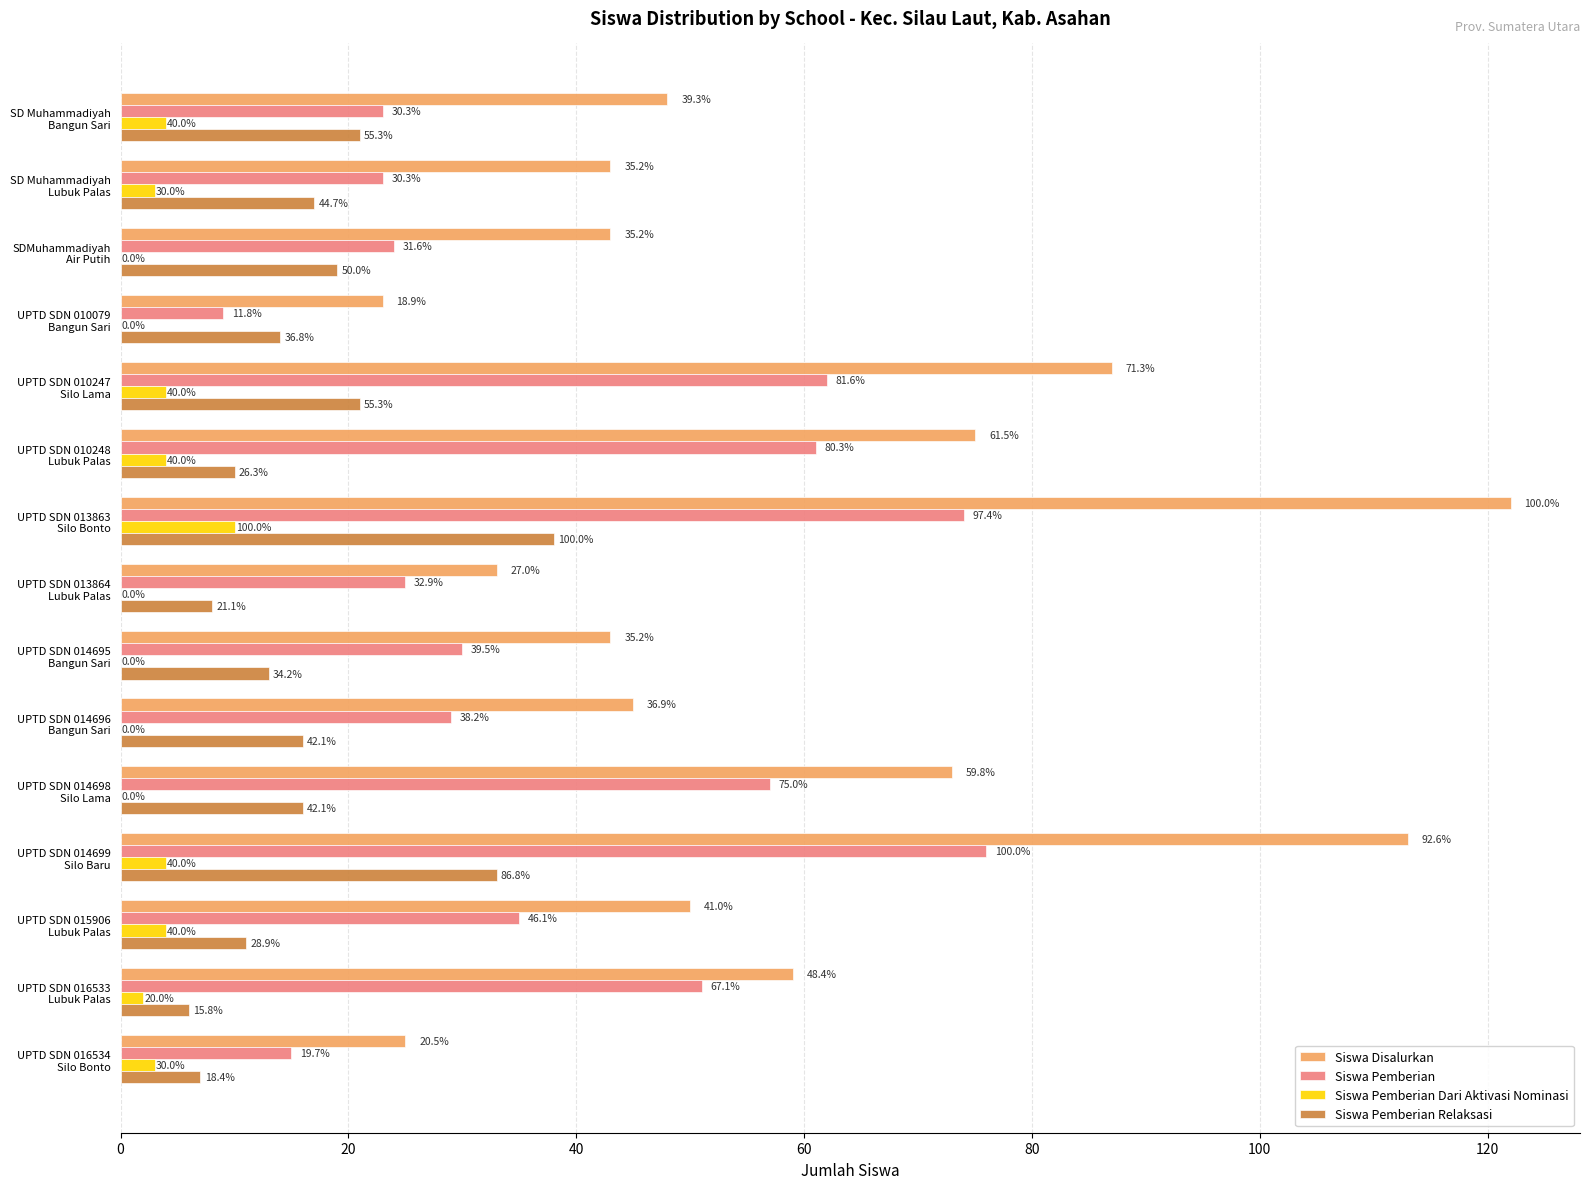

How many Siswa Pemberian Dari Aktivasi Nominasi values are between 0 and 4?

14